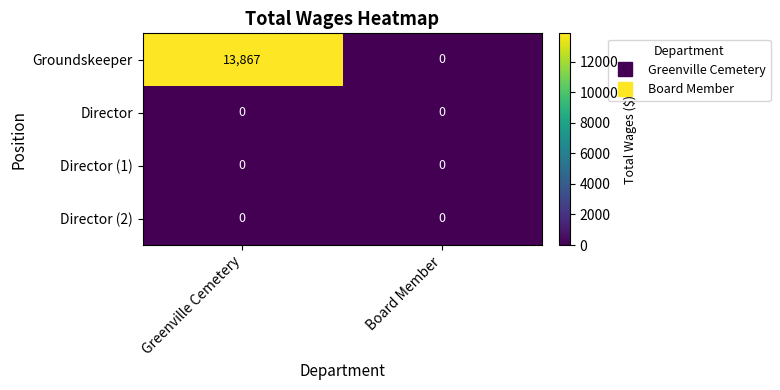

Which series has the largest total across all categories?

Groundskeeper